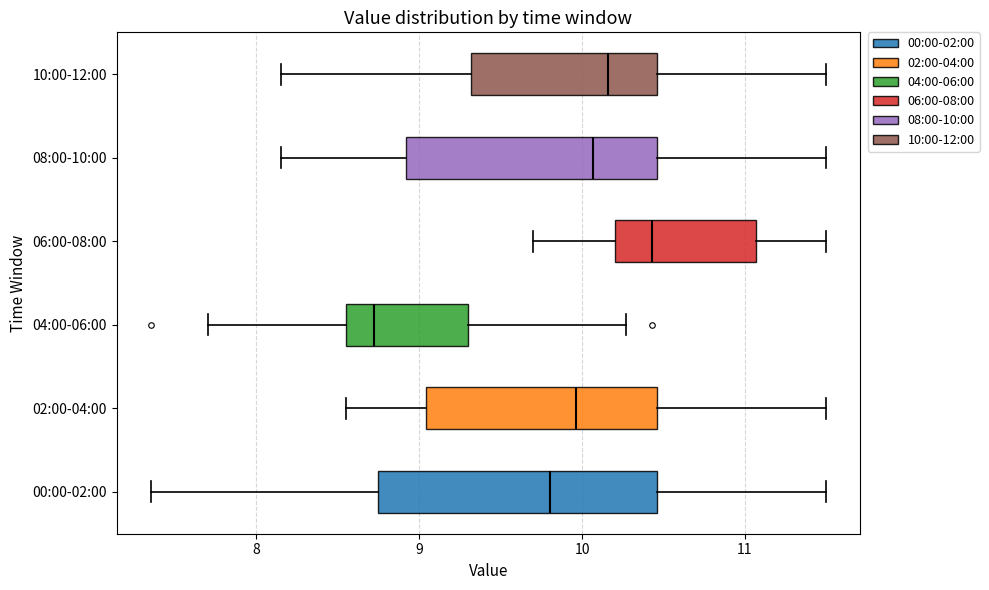

Reading bottom to top, transcribe this box plot: for each box, give where its median line is, the range the box spans, and where its two whiskers end, as read against the x-axis. The values are not printed on the chart, so give them approximately, as read against the axis.

00:00-02:00: median 9.8, box 8.7 to 10.5, whiskers 7.4 to 11.5
02:00-04:00: median 10.0, box 9.0 to 10.5, whiskers 8.6 to 11.5
04:00-06:00: median 8.7, box 8.6 to 9.3, whiskers 7.7 to 10.3
06:00-08:00: median 10.4, box 10.2 to 11.1, whiskers 9.7 to 11.5
08:00-10:00: median 10.1, box 8.9 to 10.5, whiskers 8.2 to 11.5
10:00-12:00: median 10.2, box 9.3 to 10.5, whiskers 8.2 to 11.5